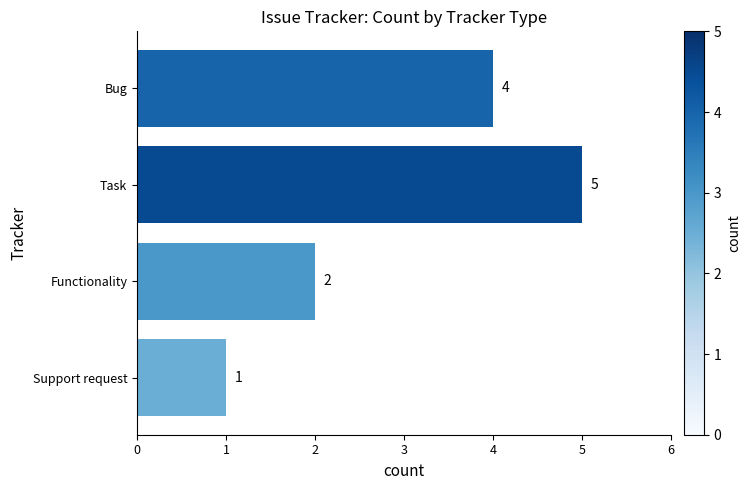

At which category does the chart reach its peak across all series?

Task